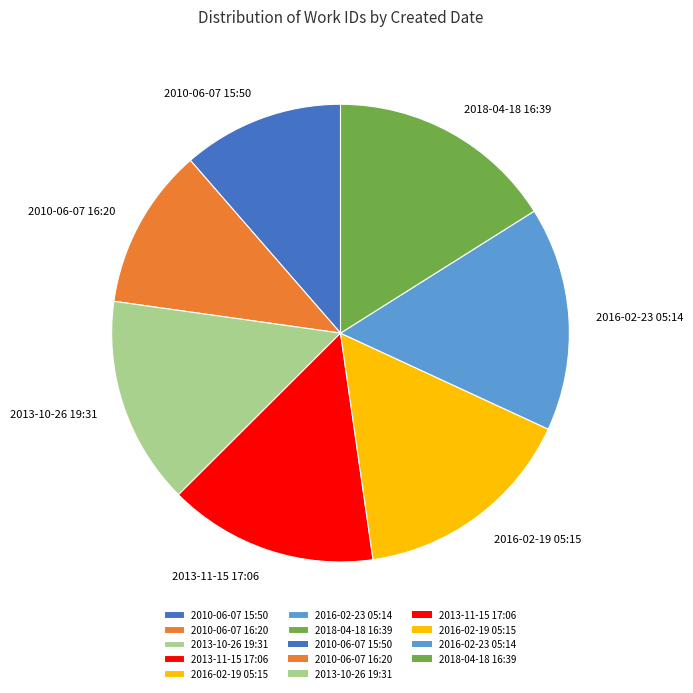

What is the ratio of the value at 2016-02-23 05:14 to the value at 2013-11-15 17:06?

1.1